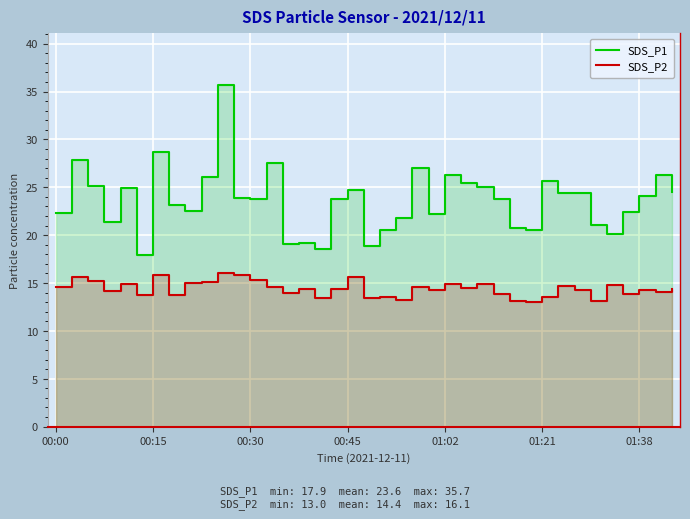

At 16, list the series in order from largest to smallest.

SDS_P1, SDS_P2